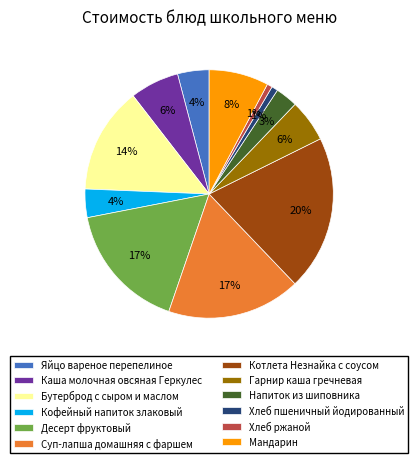

Which has a higher value, Гарнир каша гречневая or Котлета Незнайка с соусом?

Котлета Незнайка с соусом